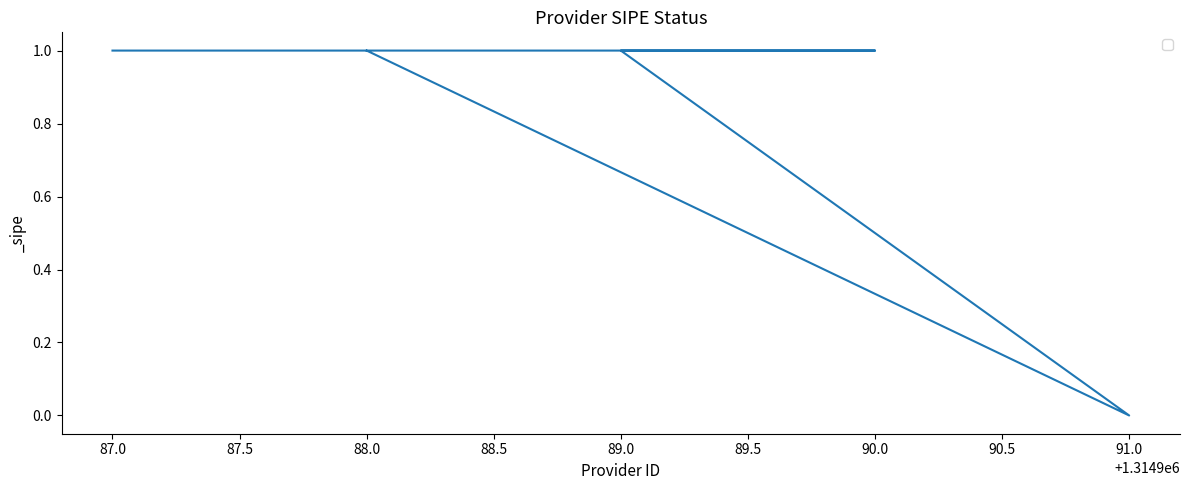

Between 90.0 and 91.0, which is larger?

90.0